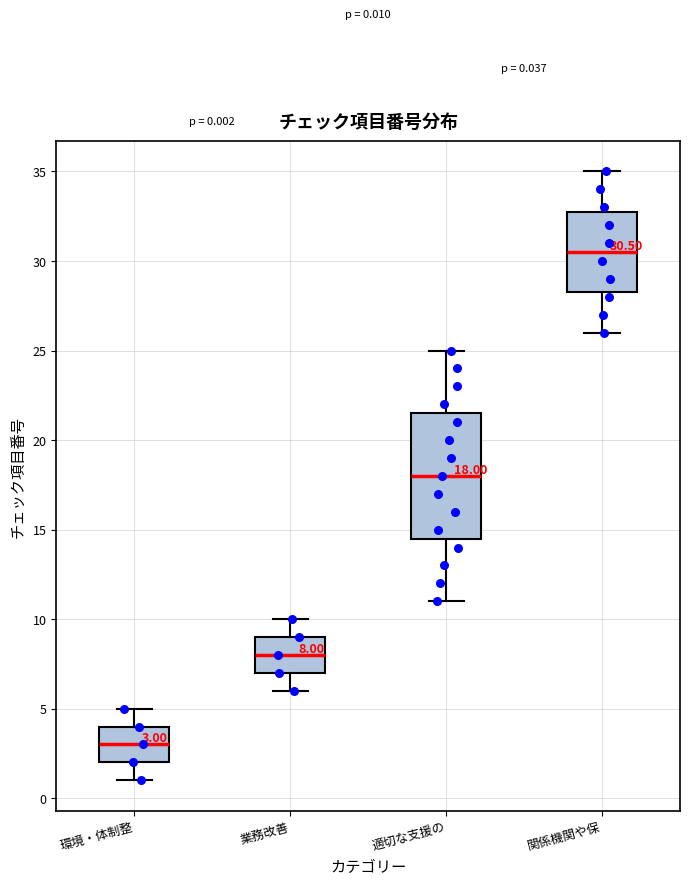

Which box has the highest median line?

関係機関や保